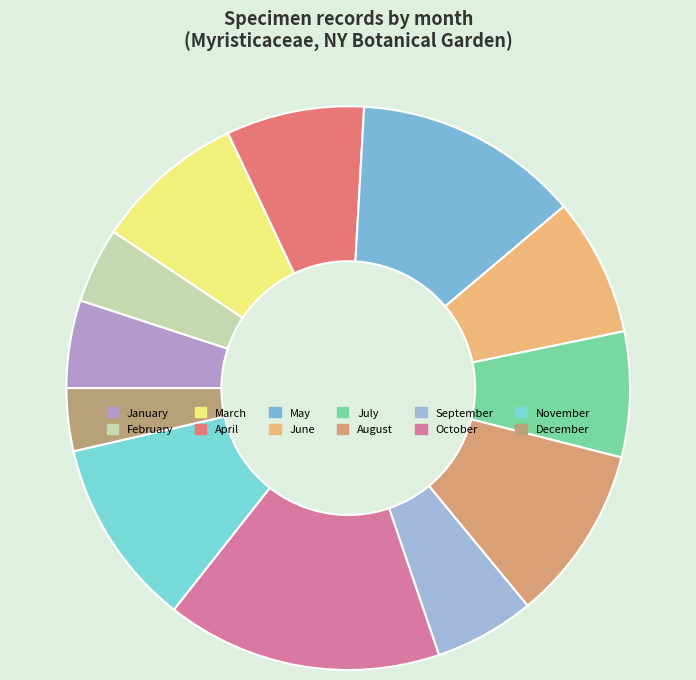

Count the number of slices in the pie.

12